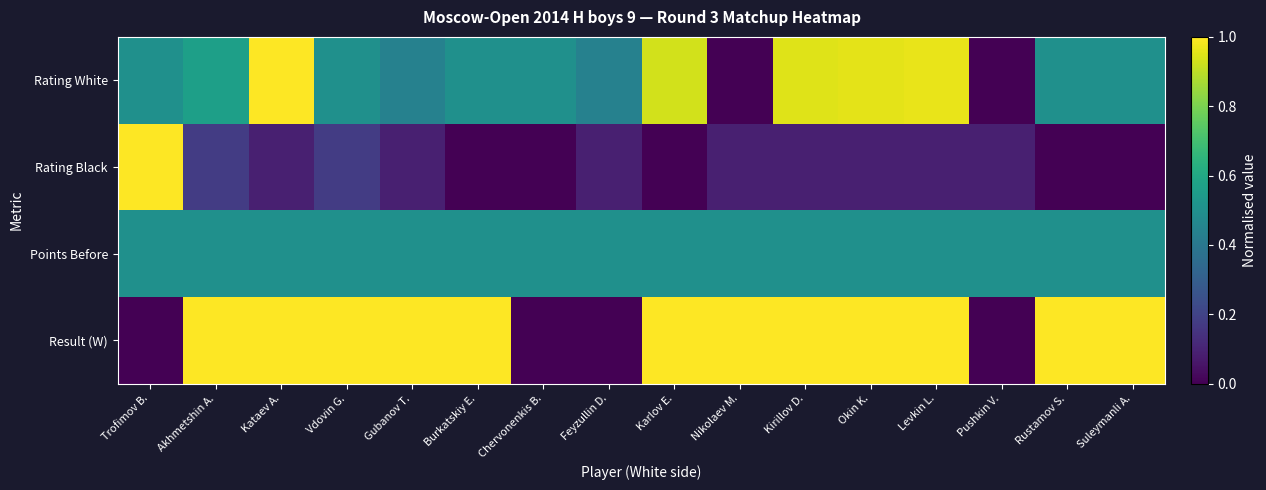

What is the greatest value displayed?

1.0